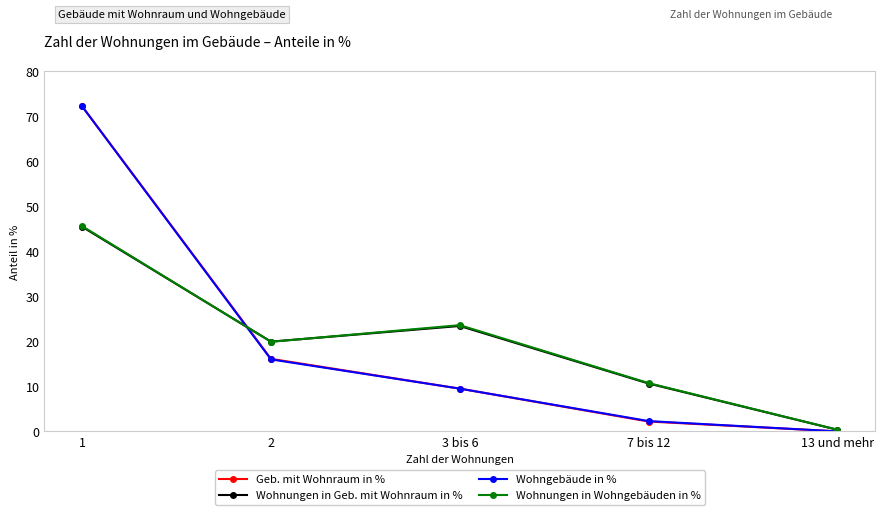

List the labels in order of Wohnungen in Geb. mit Wohnraum in % value, largest first.

1, 3 bis 6, 2, 7 bis 12, 13 und mehr